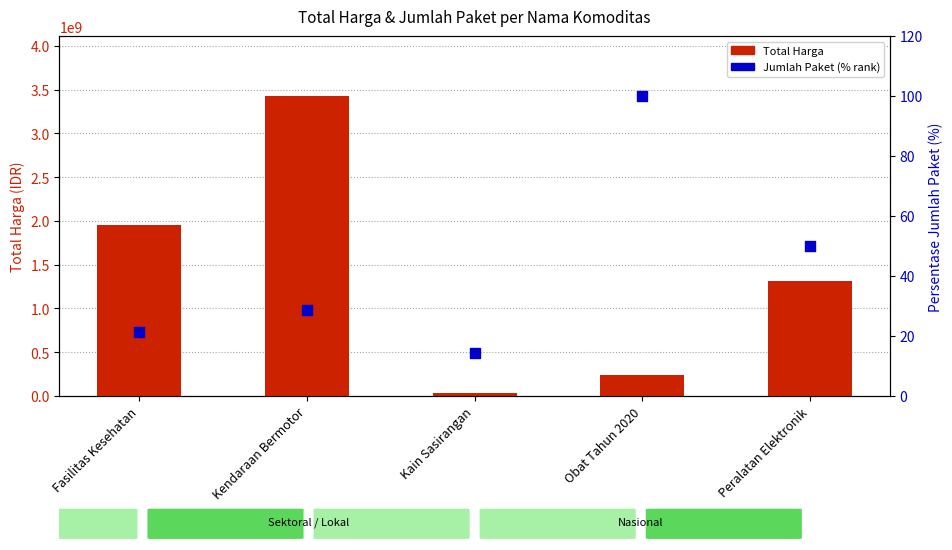

What is the total value across all series at Peralatan Elektronik?

1311870850.0